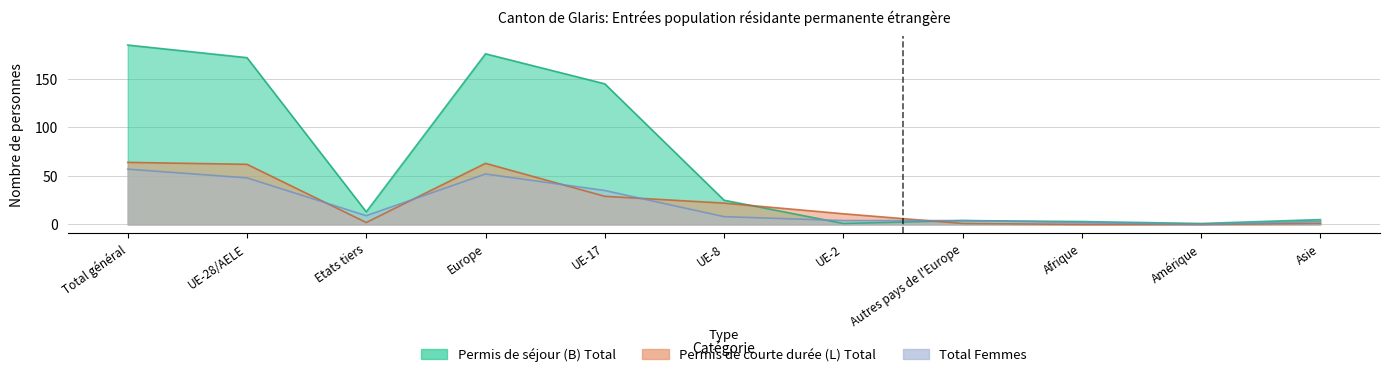

Between which two adjacent categories do Total Hommes and Permis de courte durée (L) Total first intersect?

UE-28/AELE and Etats tiers